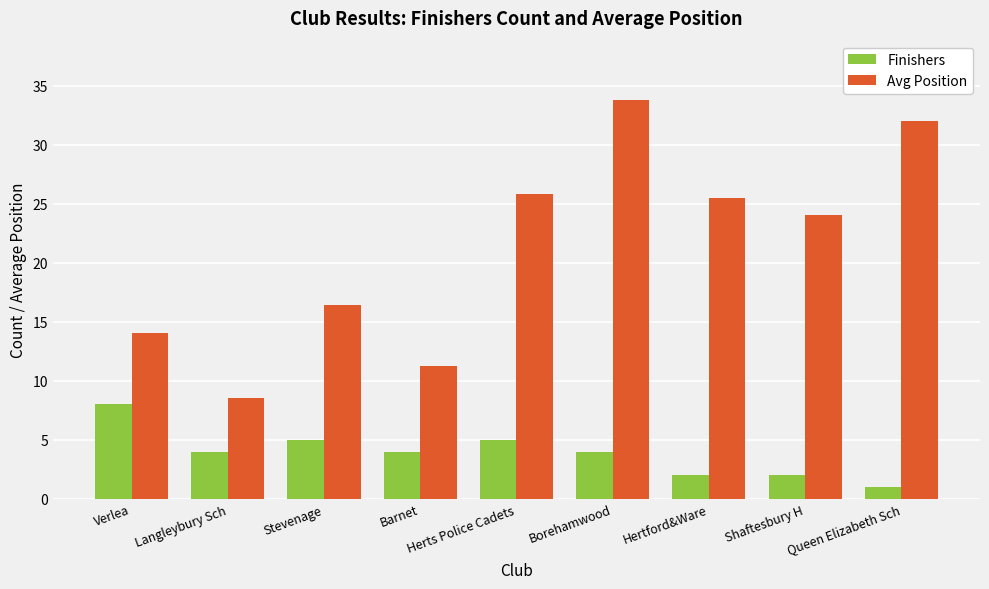

What position from the left is Shaftesbury H?

8